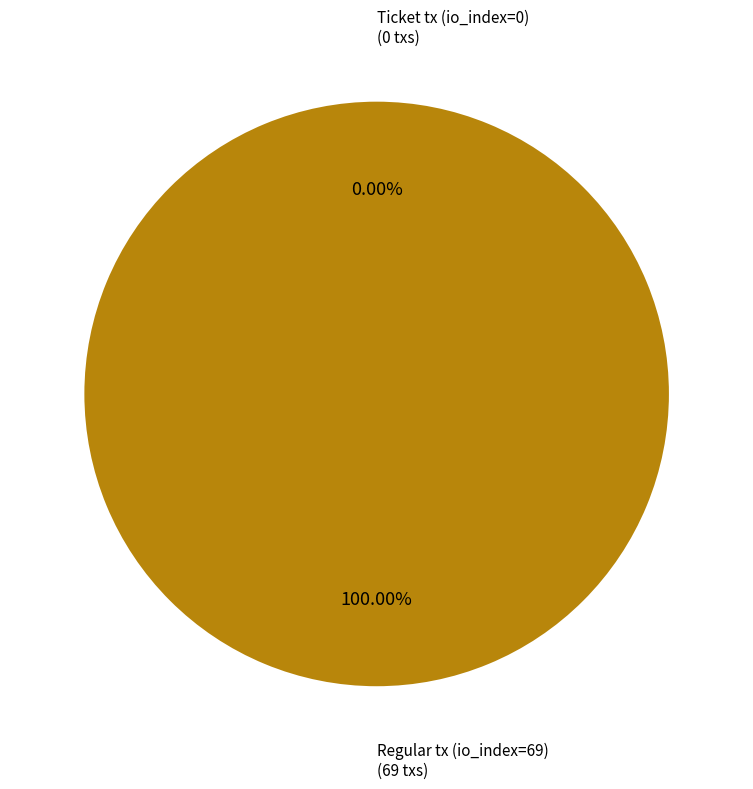

To the nearest percent, what is the difference between the largest and smallest slice percentages?

100%